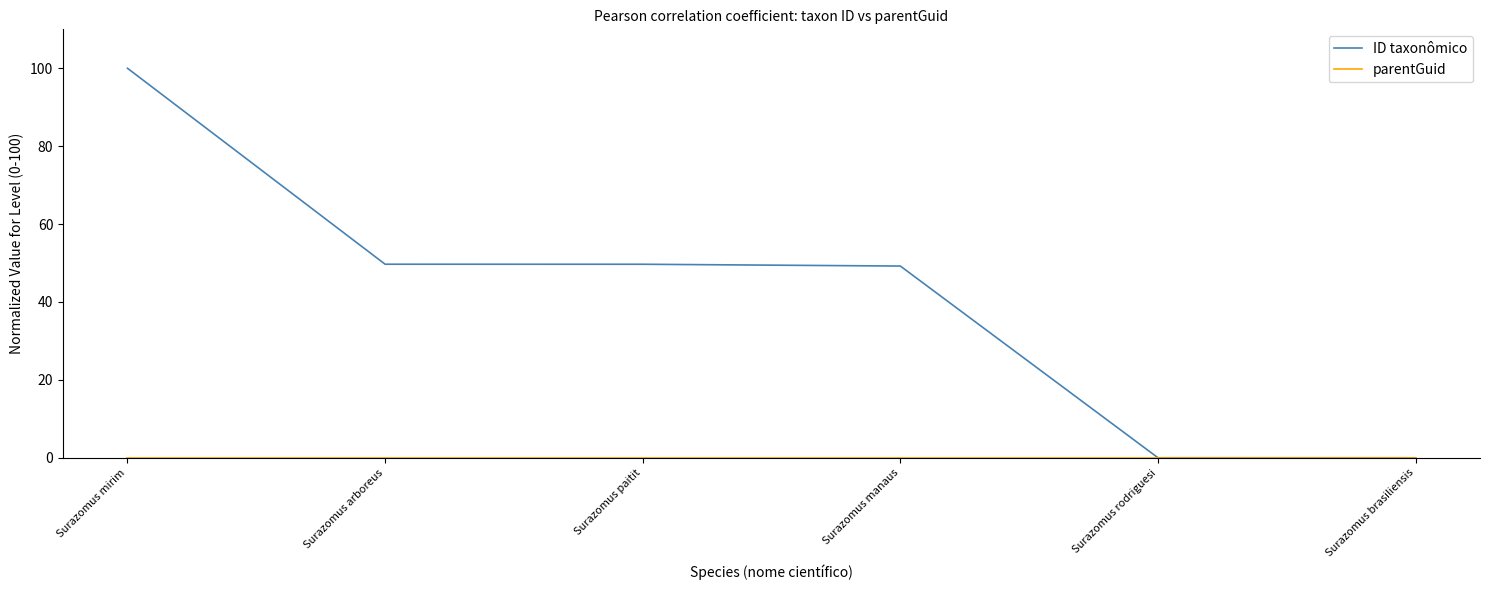

Which series has the largest total across all categories?

ID taxonômico